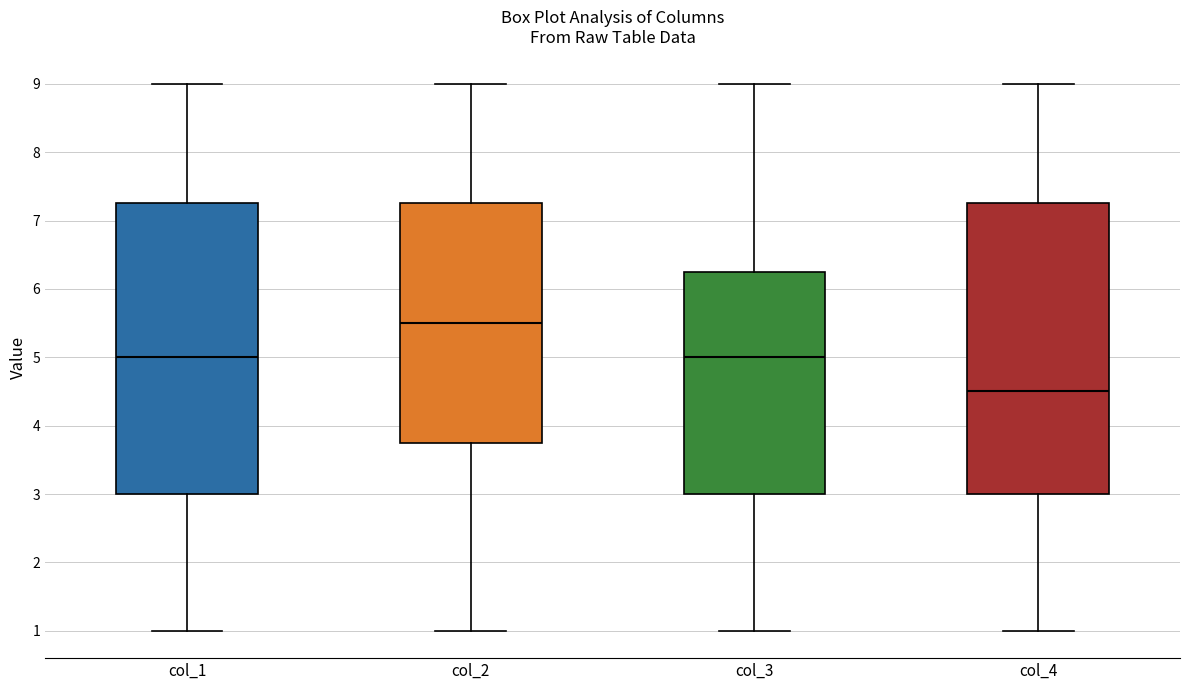

Which box has the highest median line?

col_2